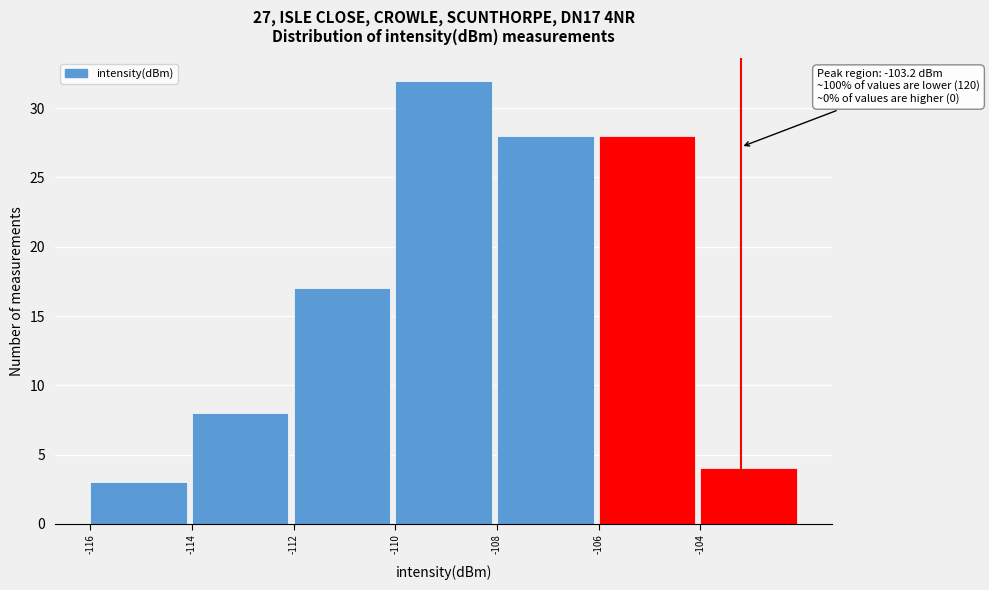

Which range on the x-axis has the tallest bar?

-110 to -108